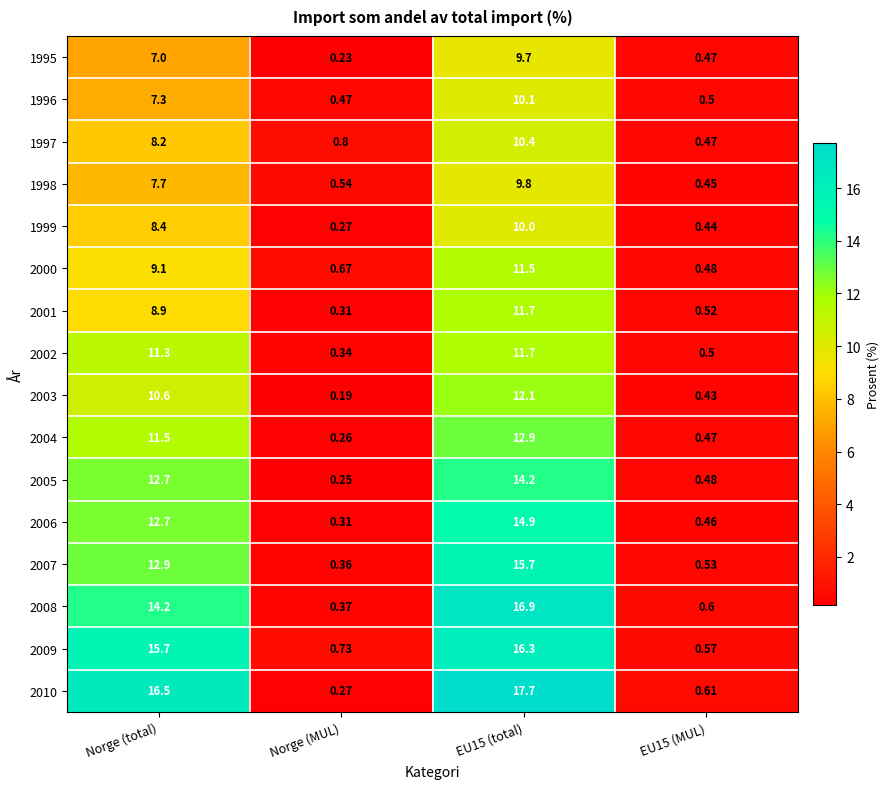

Which series has the largest total across all categories?

2010